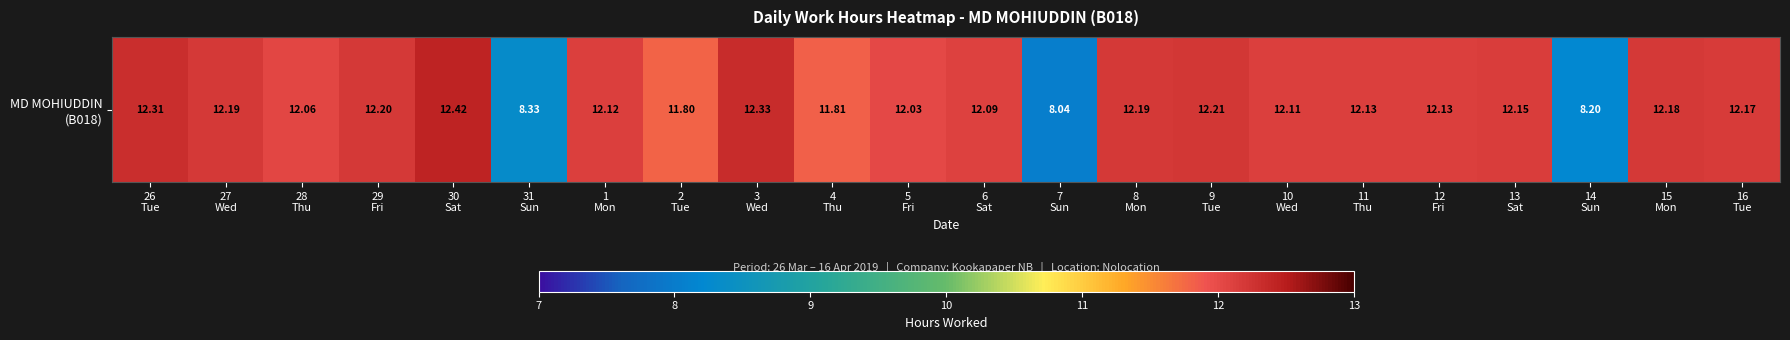

Reading left to right, extract all data points from this chart.

12.3	12.2	12.1	12.2	12.4	8.3	12.1	11.8	12.3	11.8	12.0	12.1	8.0	12.2	12.2	12.1	12.1	12.1	12.2	8.2	12.2	12.2